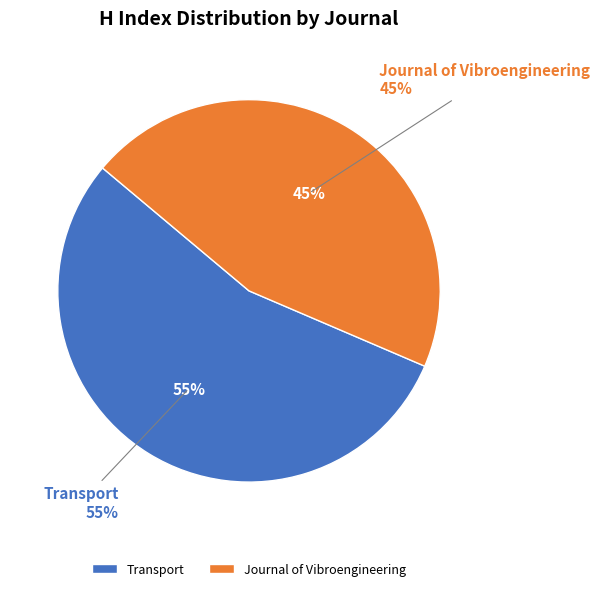

How much of the chart is everything except Journal of Vibroengineering?

54.7%